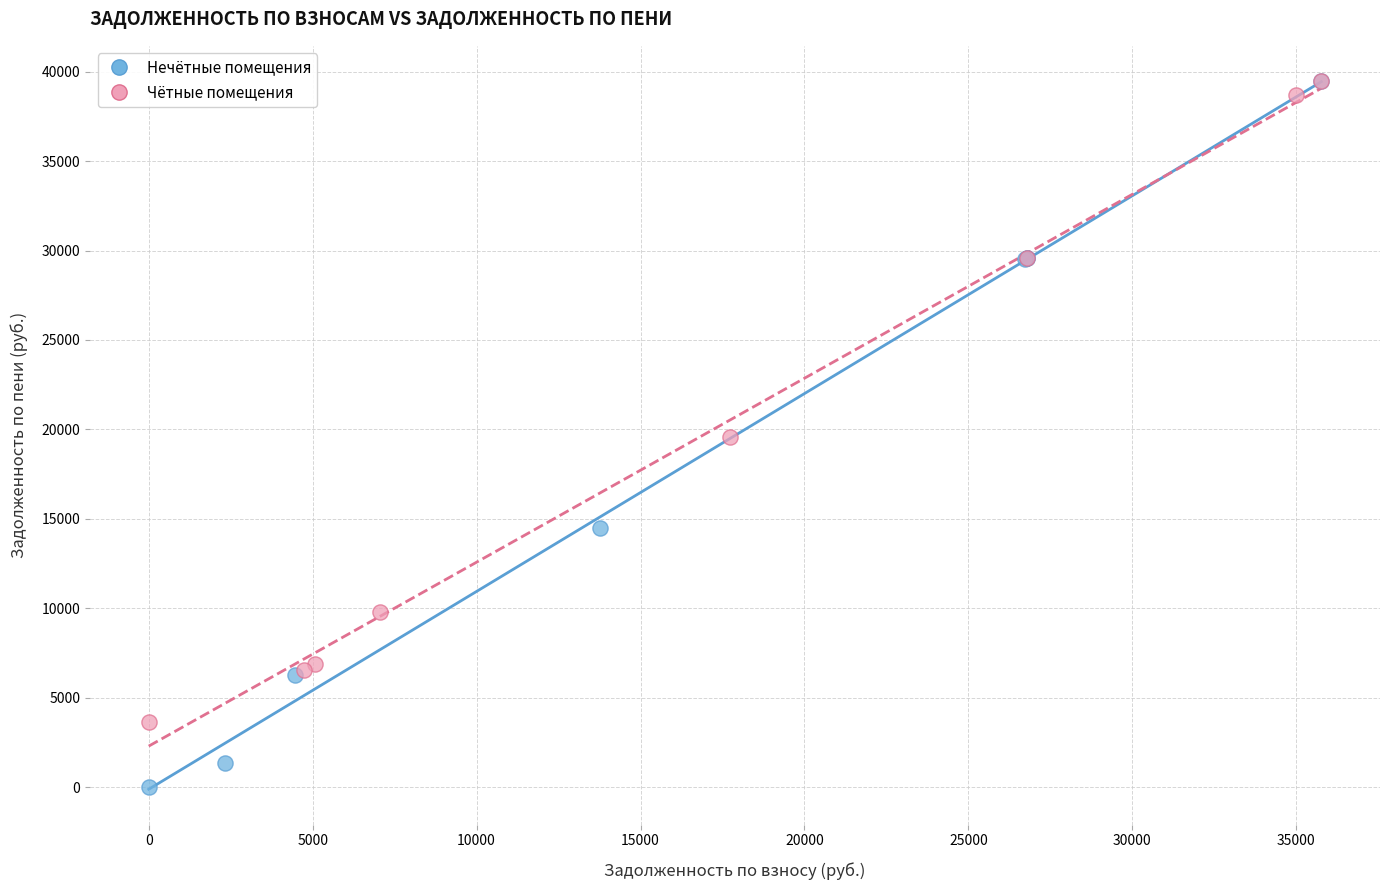

Which series has the largest Y range (max minus min)?

Нечётные помещения